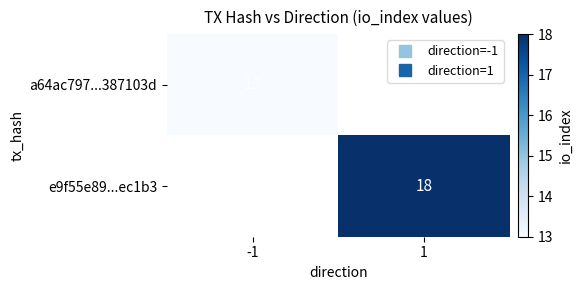

Count the number of data series in this chart.

2